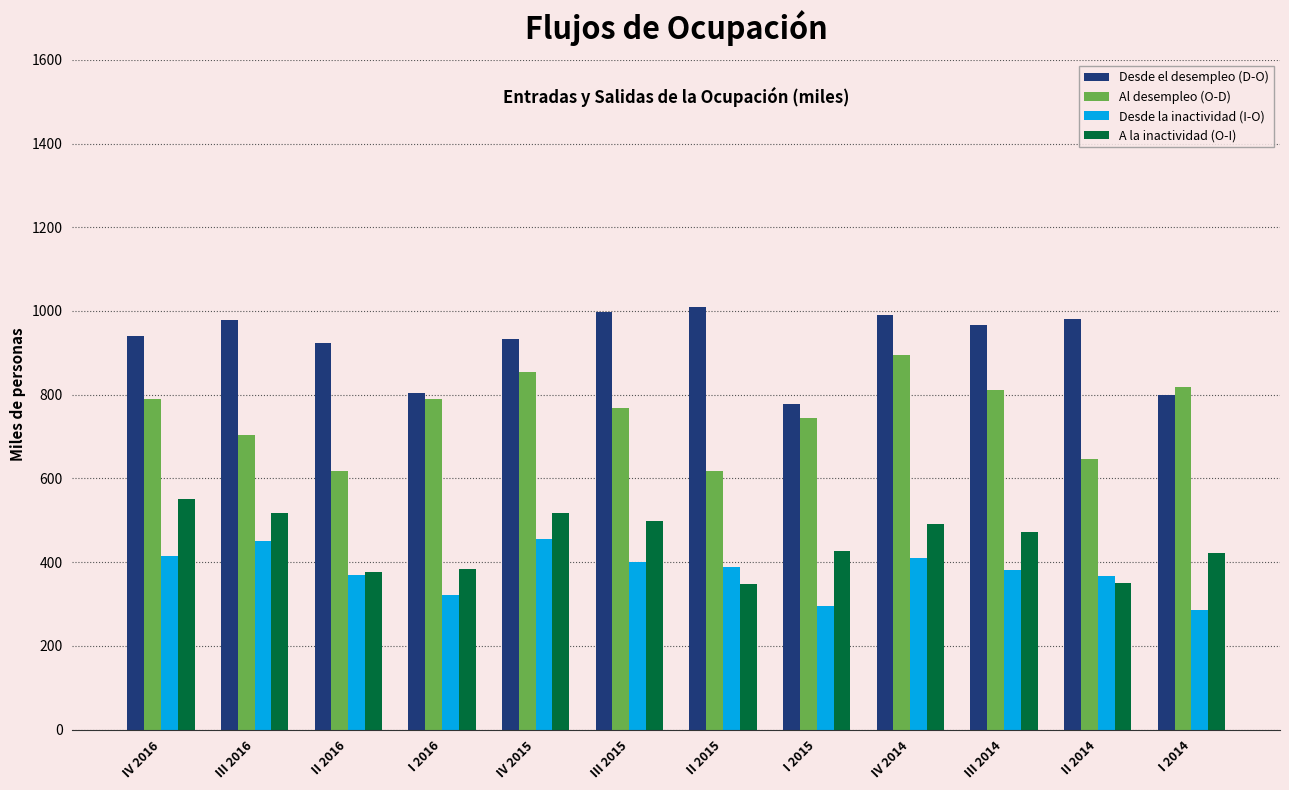

Count the number of categories in the chart.

12